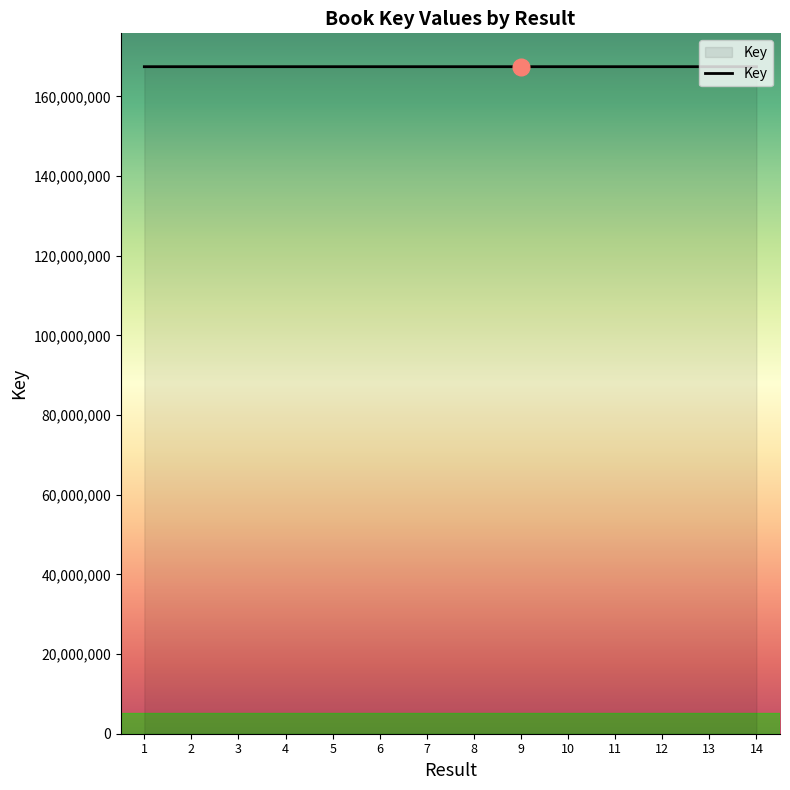

What is the change in value from 6 to 13?

+2118